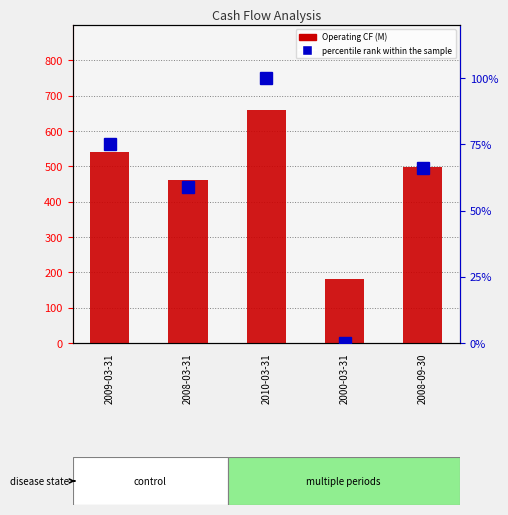

At which category is the sum across all series the highest?

2010-03-31